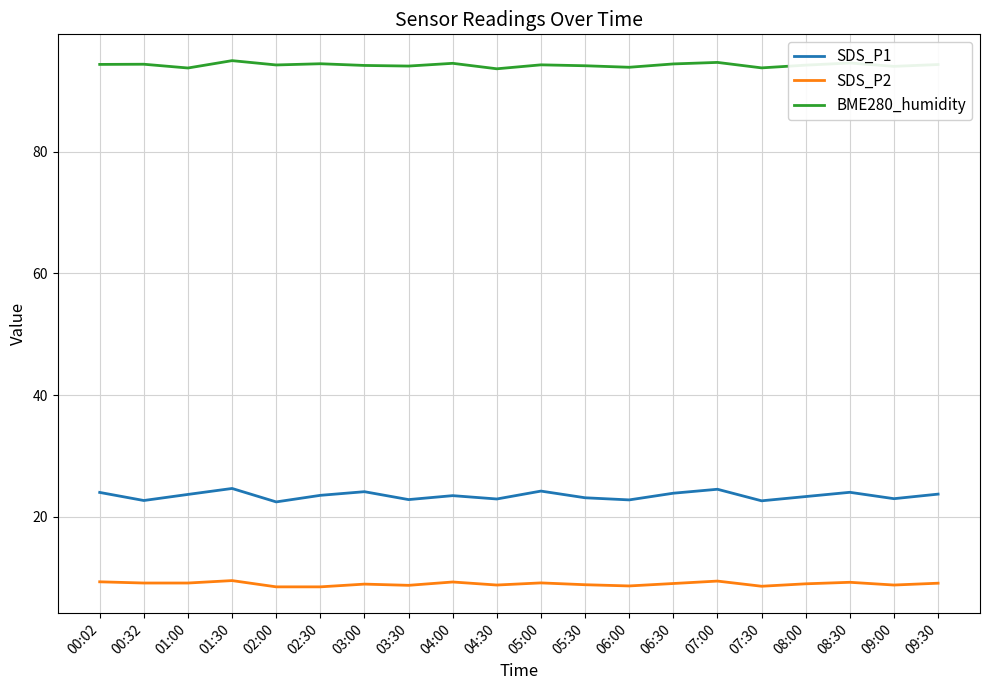

What position from the left is 01:00?

3